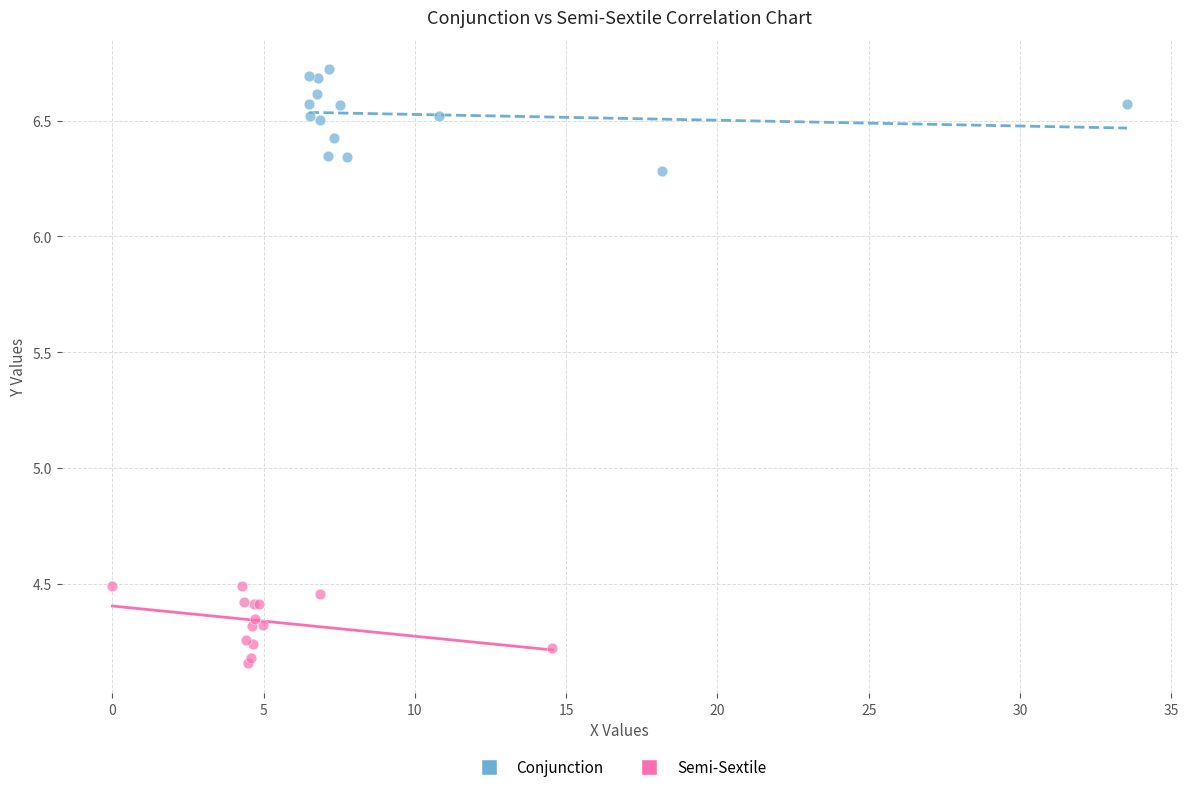

Which series reaches the maximum Y coordinate?

Conjunction